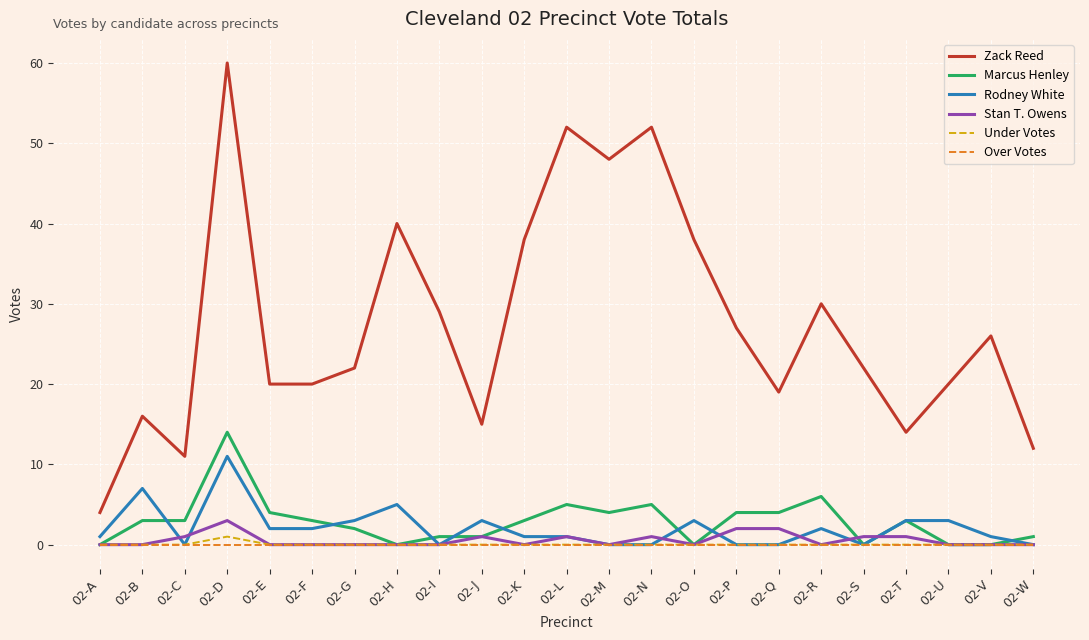

What is the maximum value for Rodney White?

11